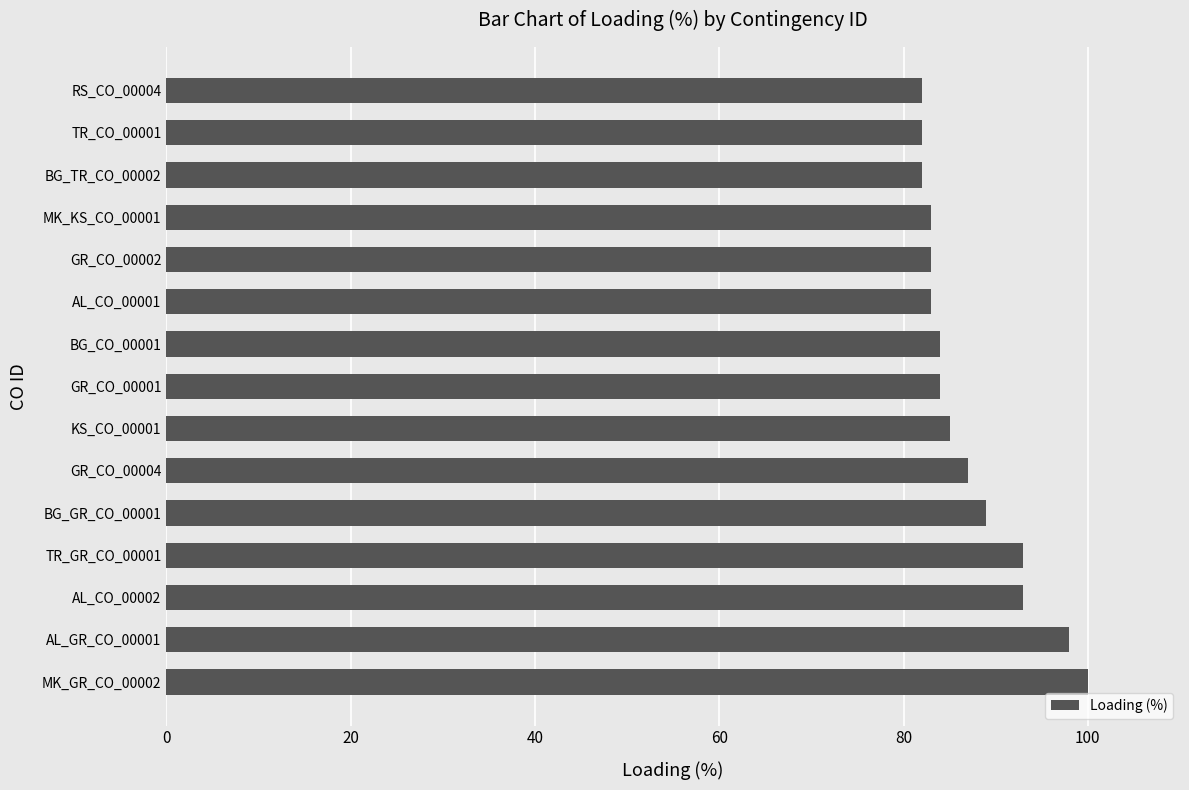

How many categories are shown in the chart?

15